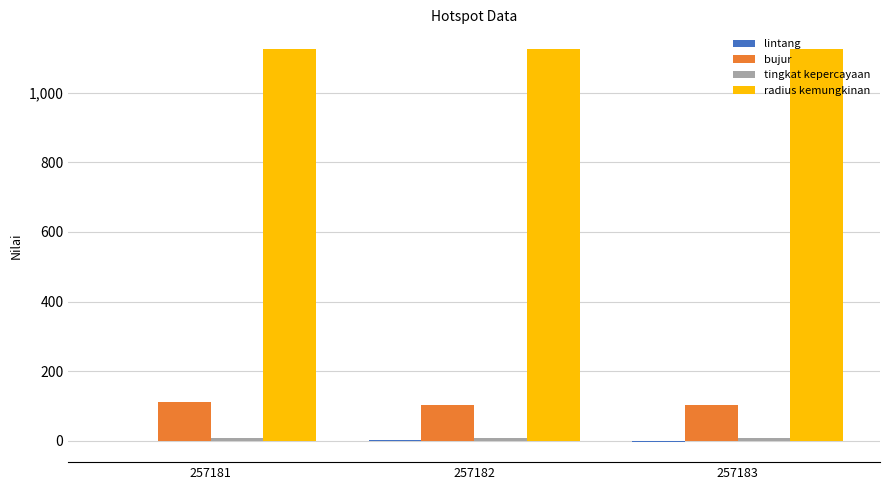

What is the maximum value shown in the chart?

1125.0